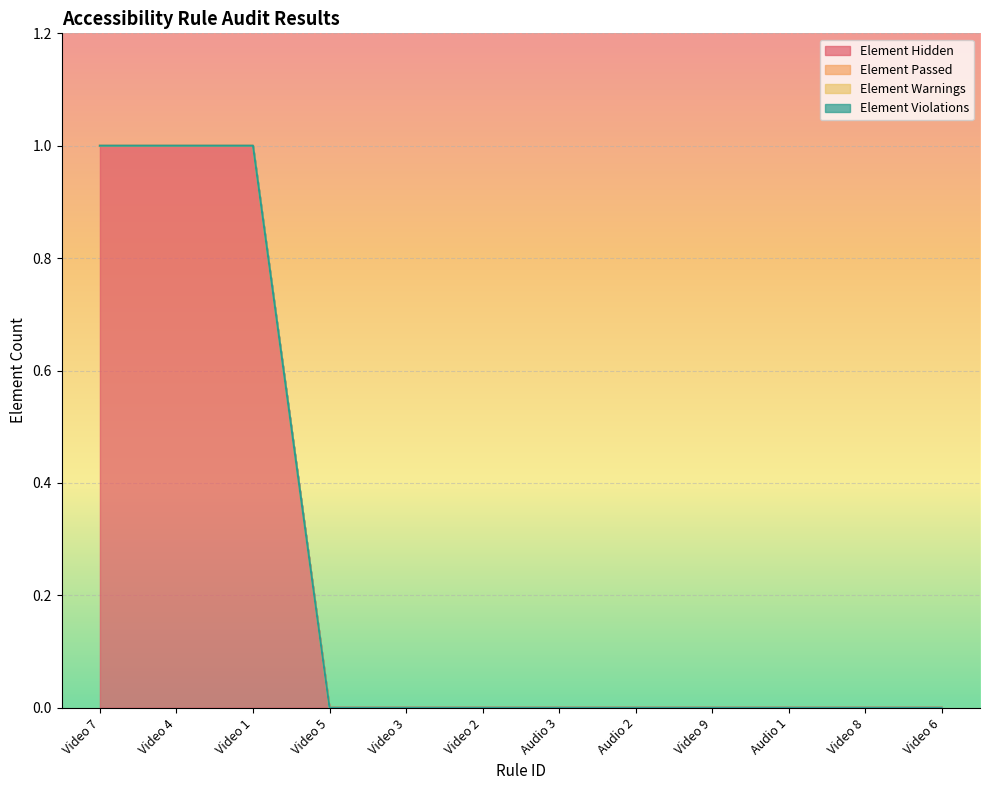

Rank the series at Audio 1 from lowest to highest value.

Element Hidden, Element Passed, Element Warnings, Element Violations